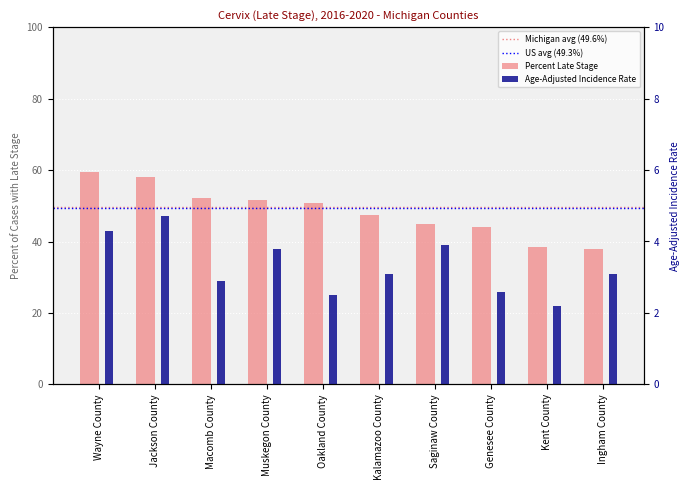

Between Macomb County and Muskegon County, which series saw the biggest shift?

Age-Adjusted Incidence Rate